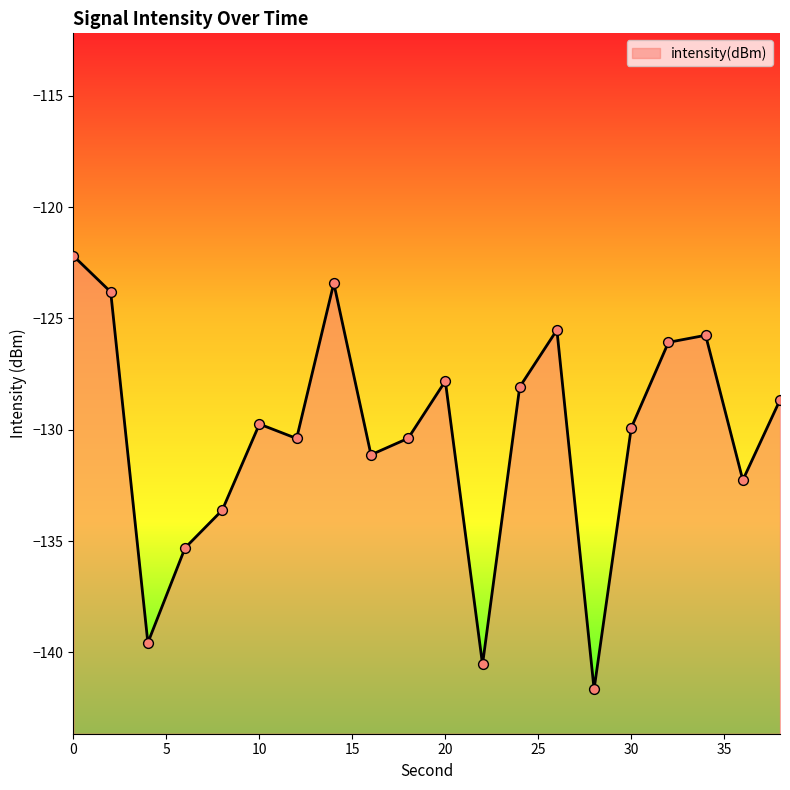

Which has a higher value, 28 or 14?

14